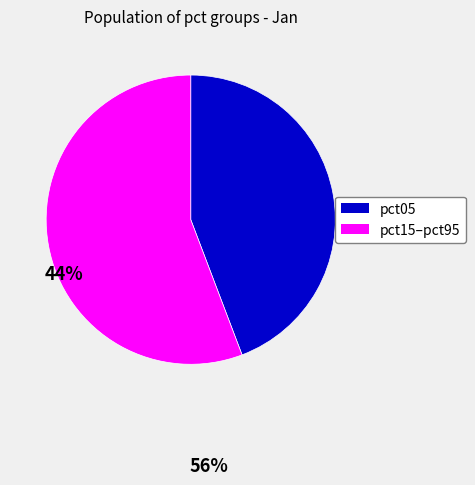

How many segments does this pie chart have?

2